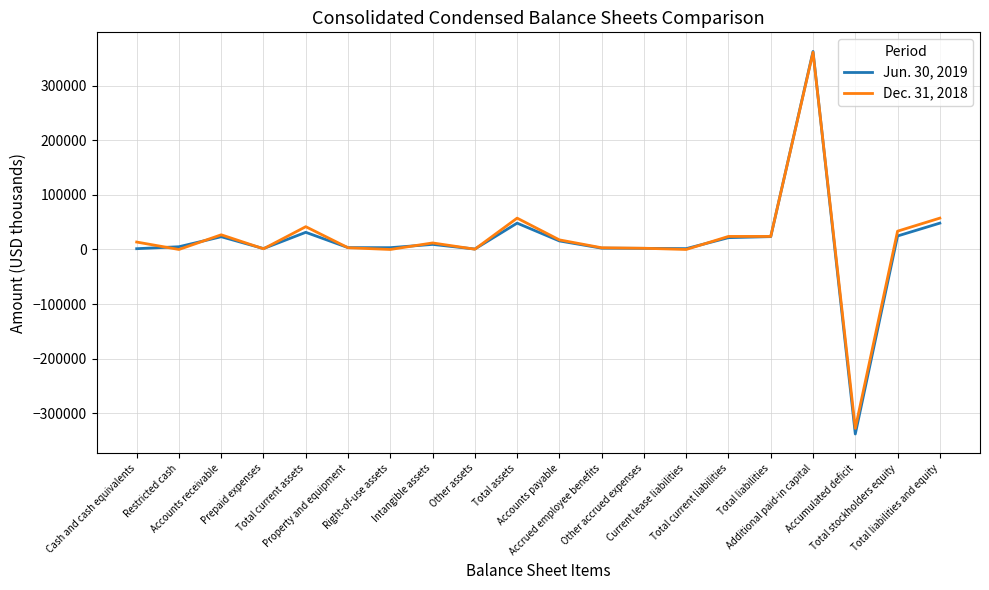

Rank the series by their maximum value, from highest to lowest.

Jun. 30, 2019, Dec. 31, 2018